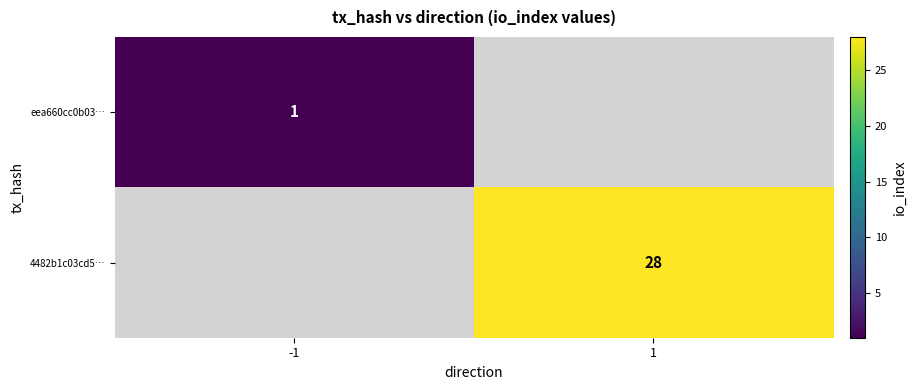

The value of 4482b1c03cd5… at 1 is 9. True or false?

False